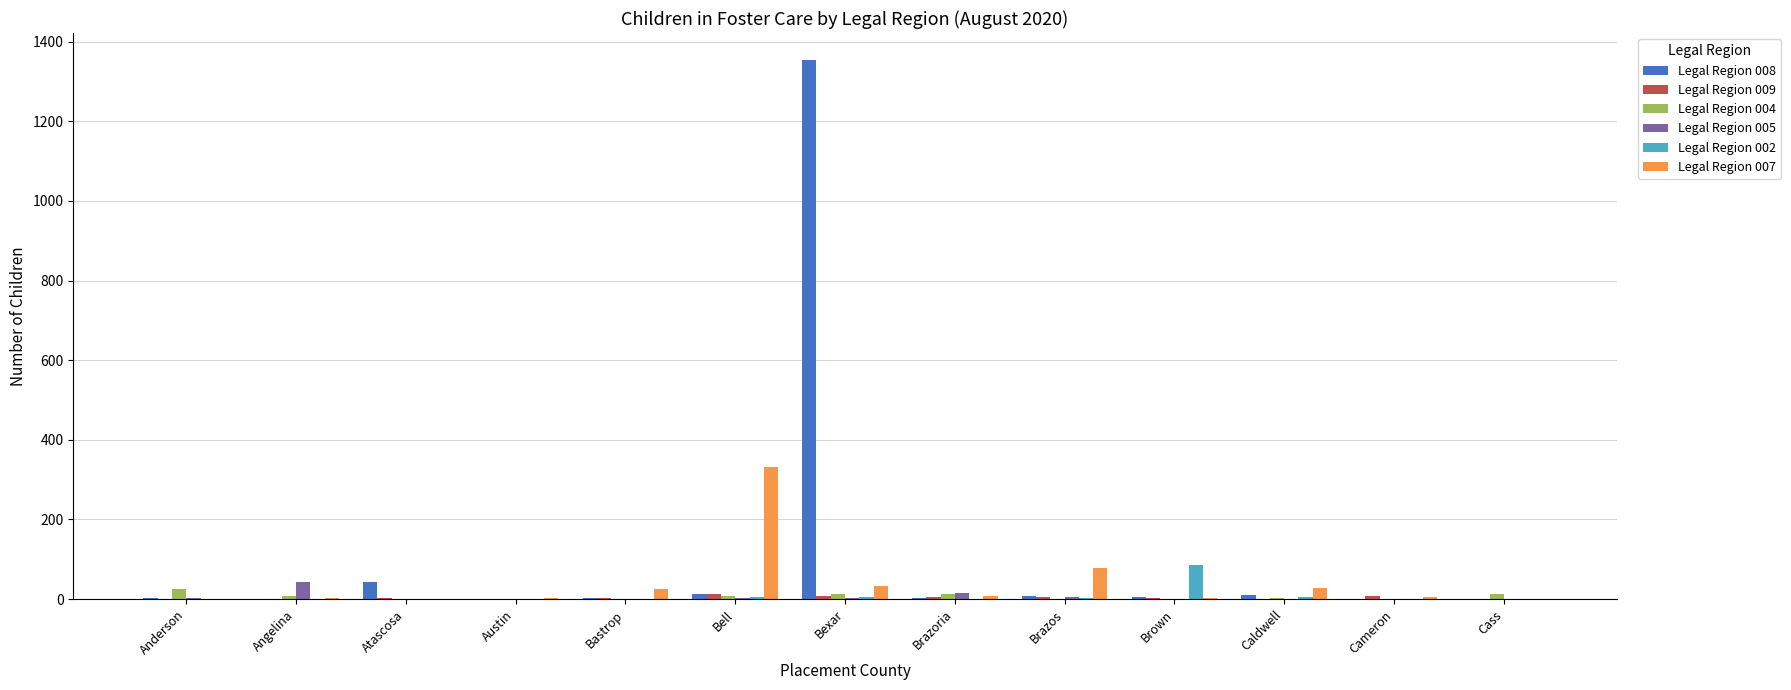

Between Bell and Brazos, which series saw the biggest shift?

Legal Region 007